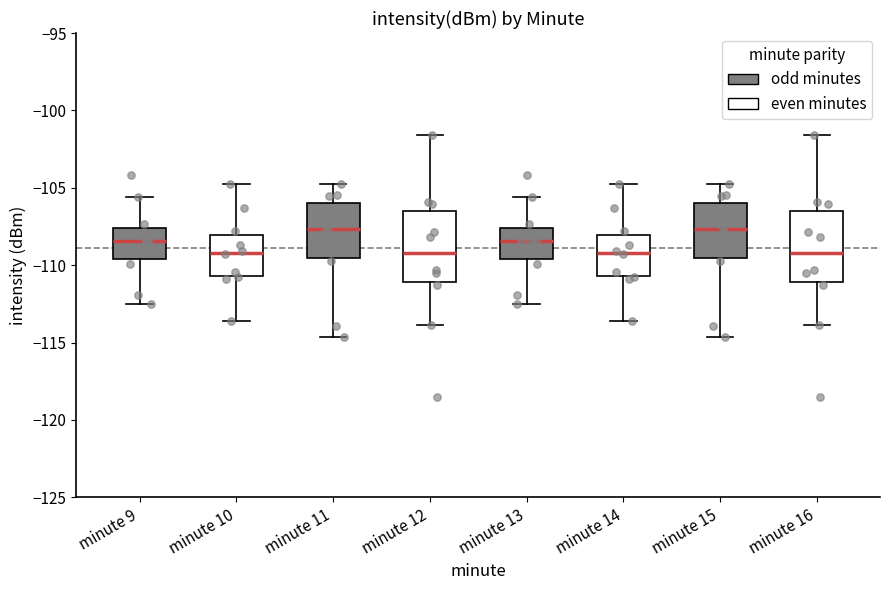

Where does the lower whisker of the box for minute 11 end on the y-axis? The values are not printed on the chart, so give them approximately, as read against the axis.

-114.5